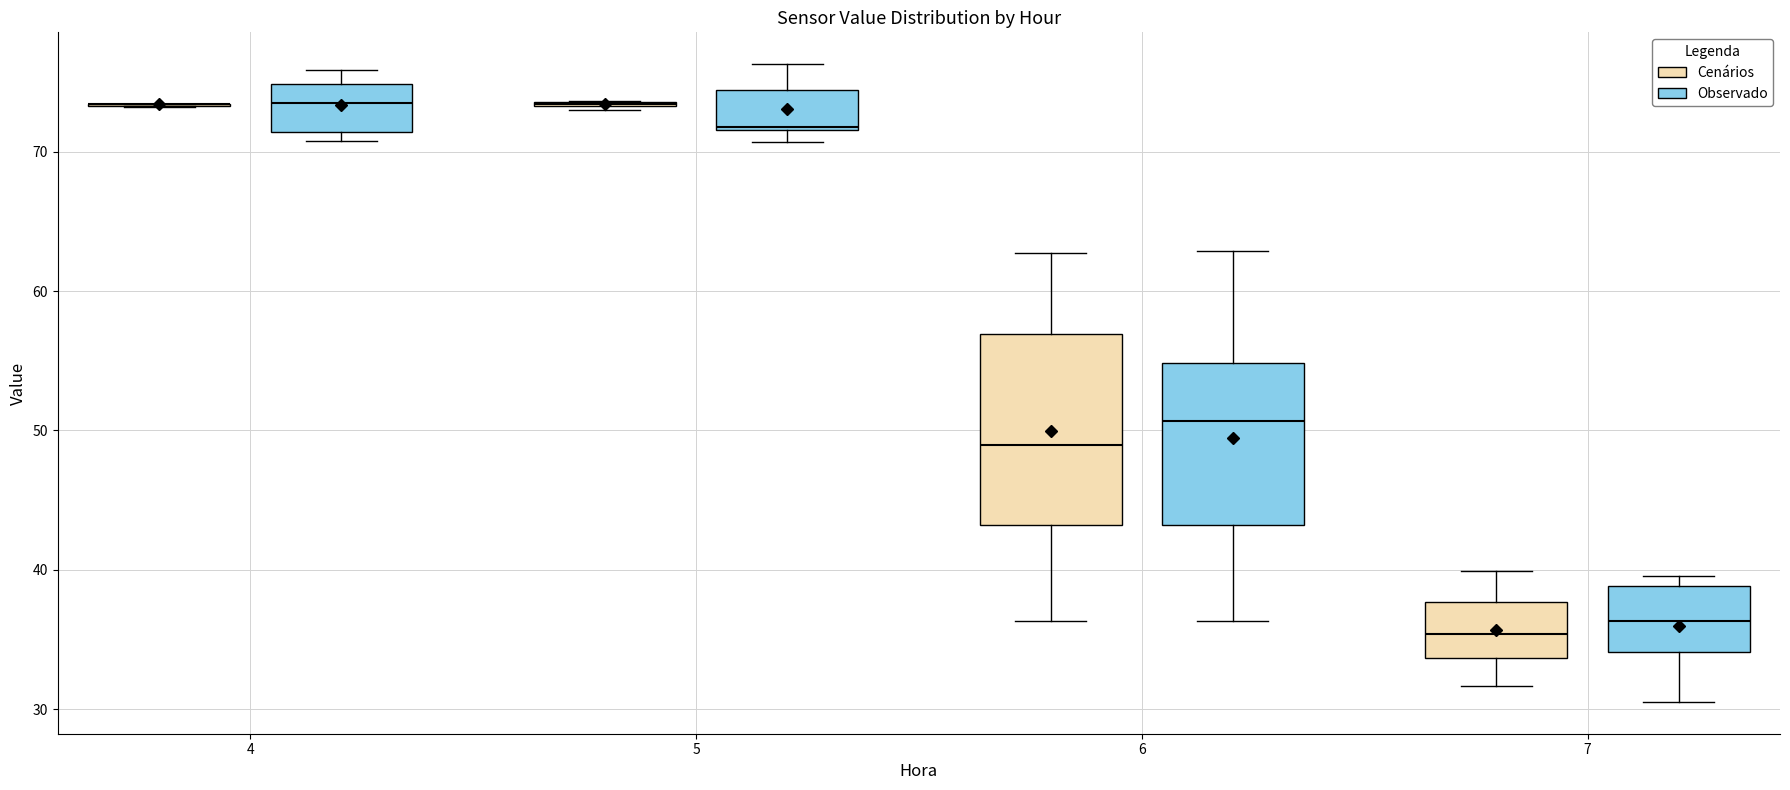

Reading left to right, transcribe this box plot: for each box, give where its median line is, the range the box spans, and where its two whiskers end, as read against the y-axis. The values are not printed on the chart, so give them approximately, as read against the axis.

4 (Cenários): box collapsed to a line at 73, whiskers 73 to 73
4 (Observado): median 74, box 71 to 75, whiskers 71 (just below the box's lower edge) to 76
5 (Cenários): box collapsed to a line at 73, whiskers 73 to 74
5 (Observado): median 72, box 72 to 74, whiskers 71 to 76
6 (Cenários): median 49, box 43 to 57, whiskers 36 to 63
6 (Observado): median 51, box 43 to 55, whiskers 36 to 63
7 (Cenários): median 35, box 34 to 38, whiskers 32 to 40
7 (Observado): median 36, box 34 to 39, whiskers 31 to 40